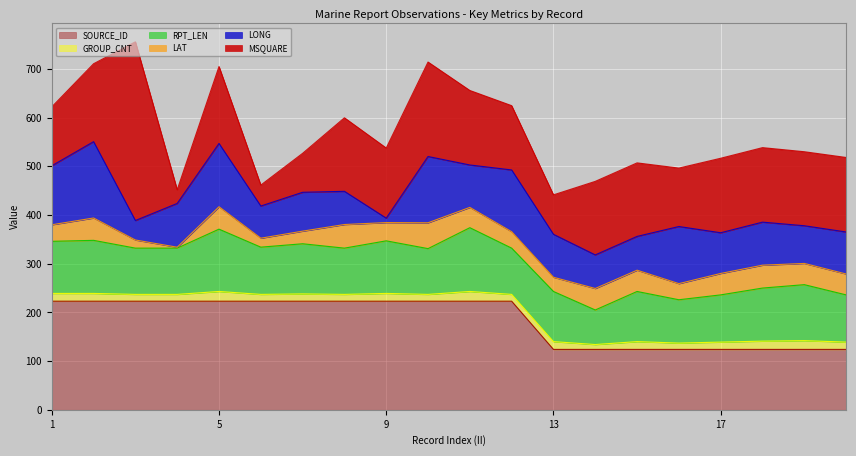

True or false: LAT and RPT_LEN intersect in this chart.

False